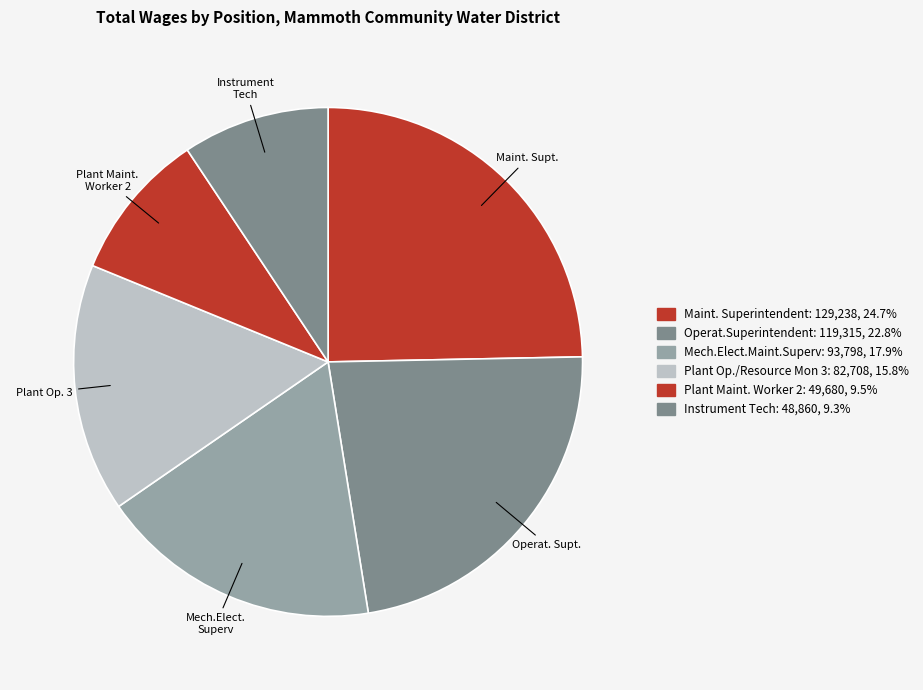

Count the number of slices in the pie.

6